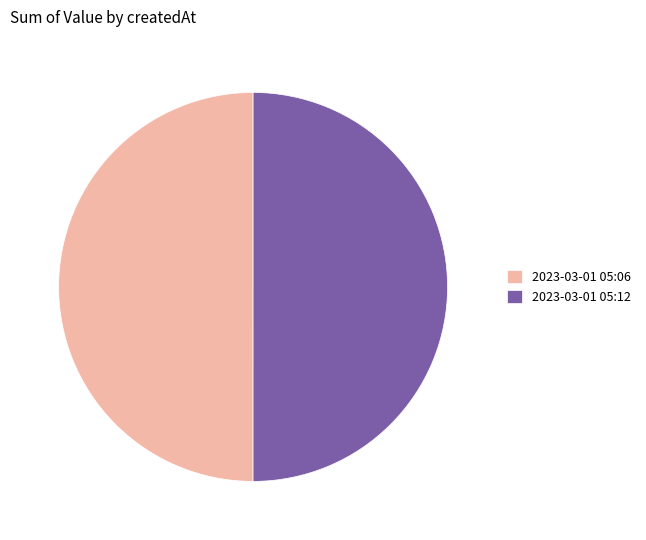

Is the sum of 2023-03-01 05:12 and 2023-03-01 05:06 greater than half?

Yes